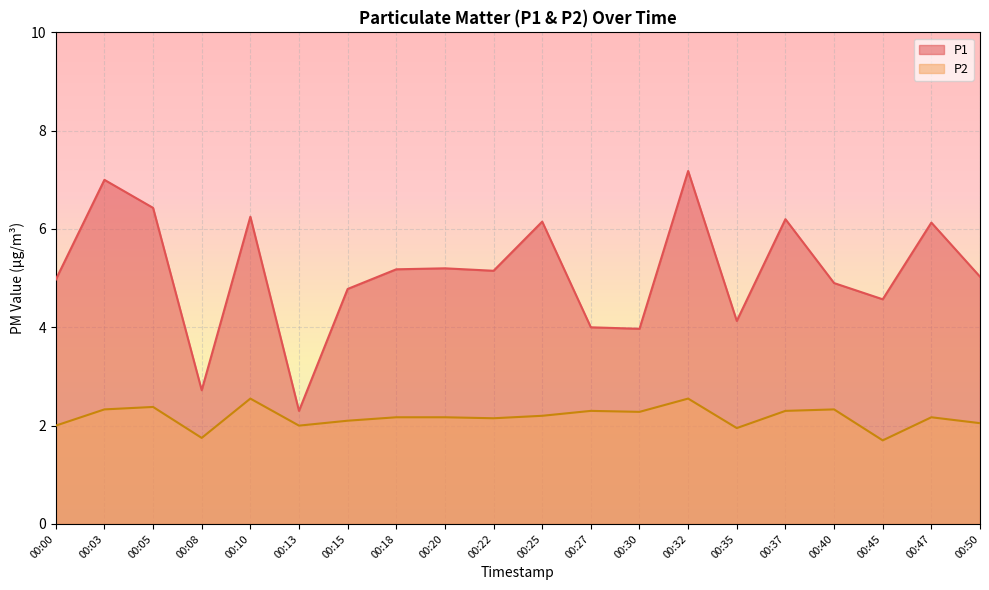

What is the lowest value of the P2 series?

1.7